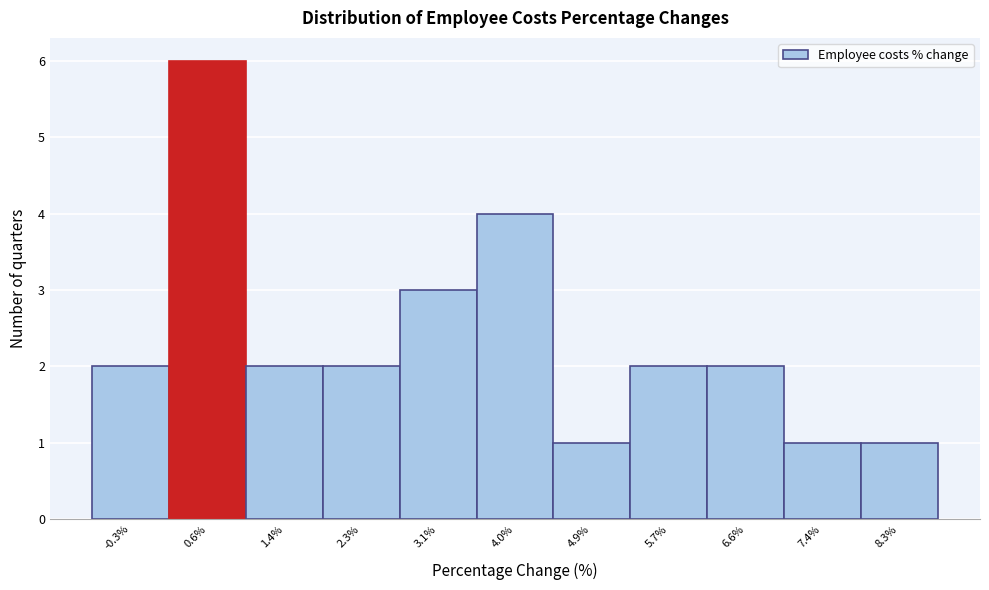

Reading left to right, list every bar in this chart as the range it spans on the x-axis followed by its height. Neither the bar edges nor the heights are printed on the chart, so give them approximately, as read against the axes.

-0.7 to 0.2: 2
0.2 to 1.0: 6
1.0 to 1.9: 2
1.9 to 2.7: 2
2.7 to 3.6: 3
3.6 to 4.4: 4
4.4 to 5.3: 1
5.3 to 6.1: 2
6.1 to 7.0: 2
7.0 to 7.8: 1
7.8 to 8.7: 1